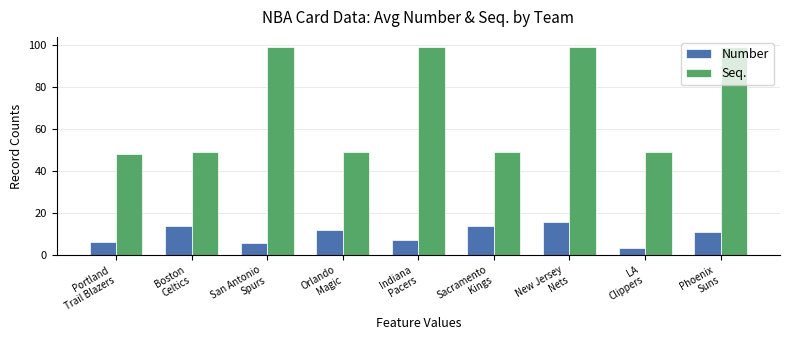

What are all the series names shown in the legend?

Number, Seq.